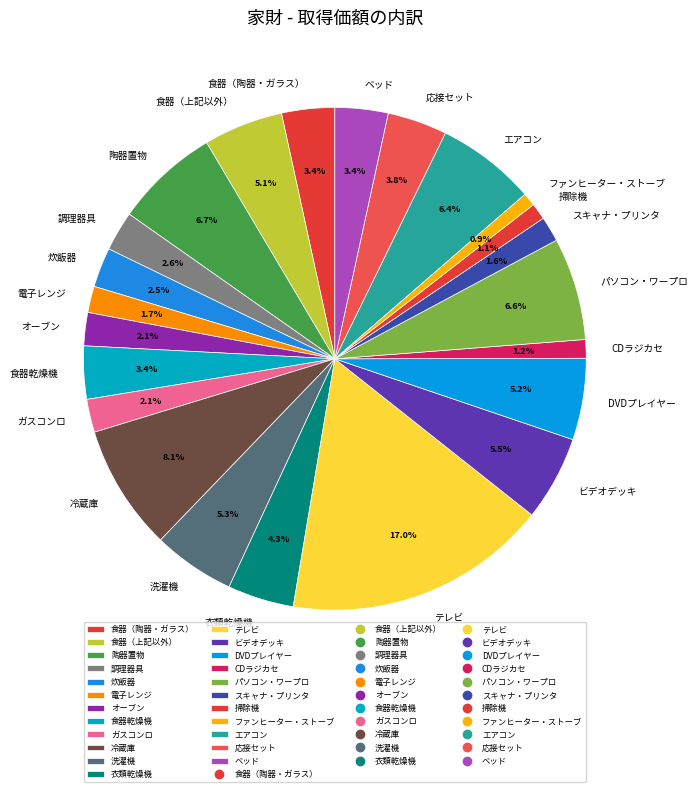

Is there a majority slice in this chart?

No